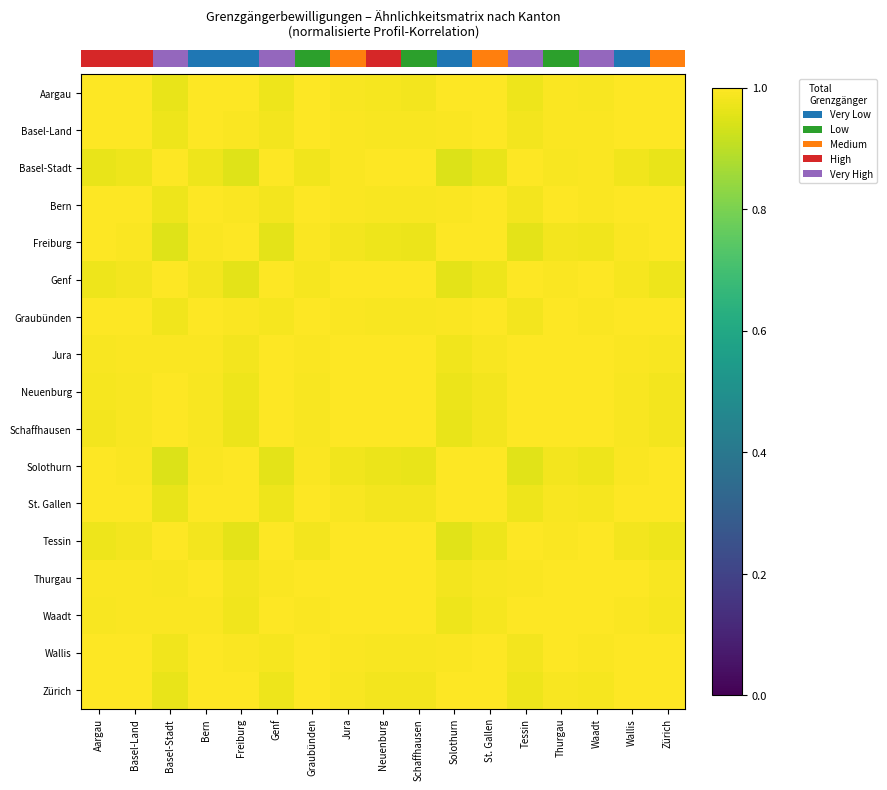

Which has a higher value, Aargau or Genf?

Aargau